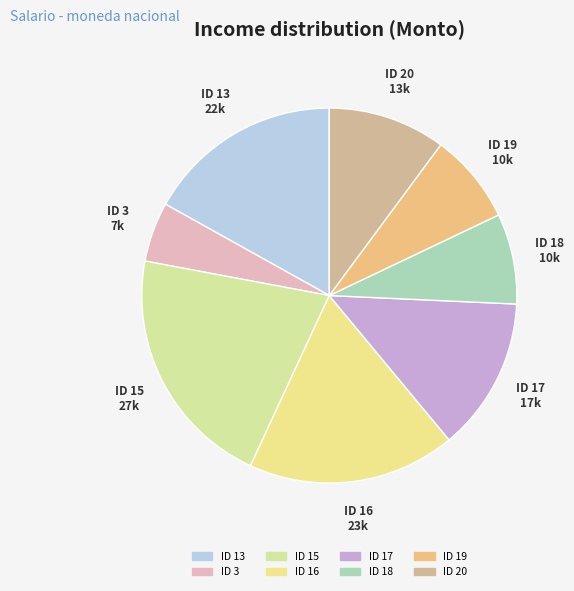

Is it true that ID 16 is 11% of the pie?

False